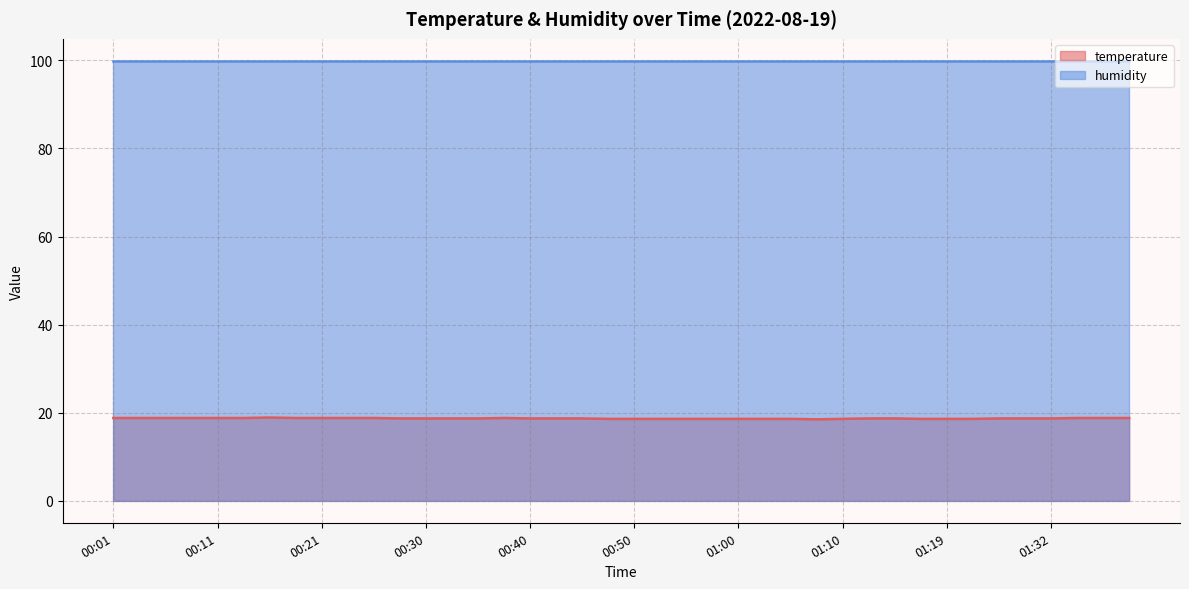

At which category does the data reach its first local valley?

01:07